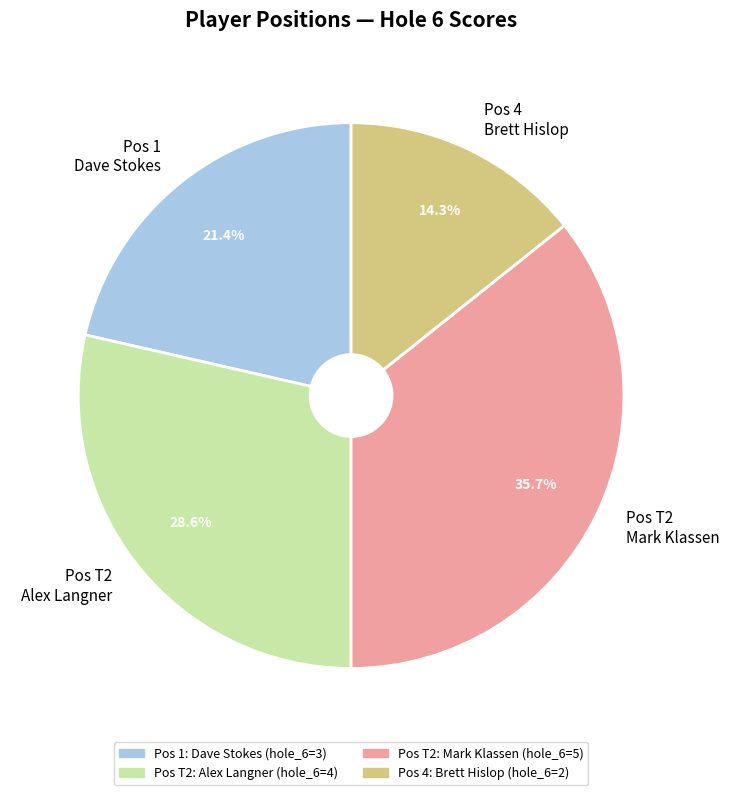

Do Pos T2 Mark Klassen and Pos 1 Dave Stokes together represent more than half of the pie?

Yes